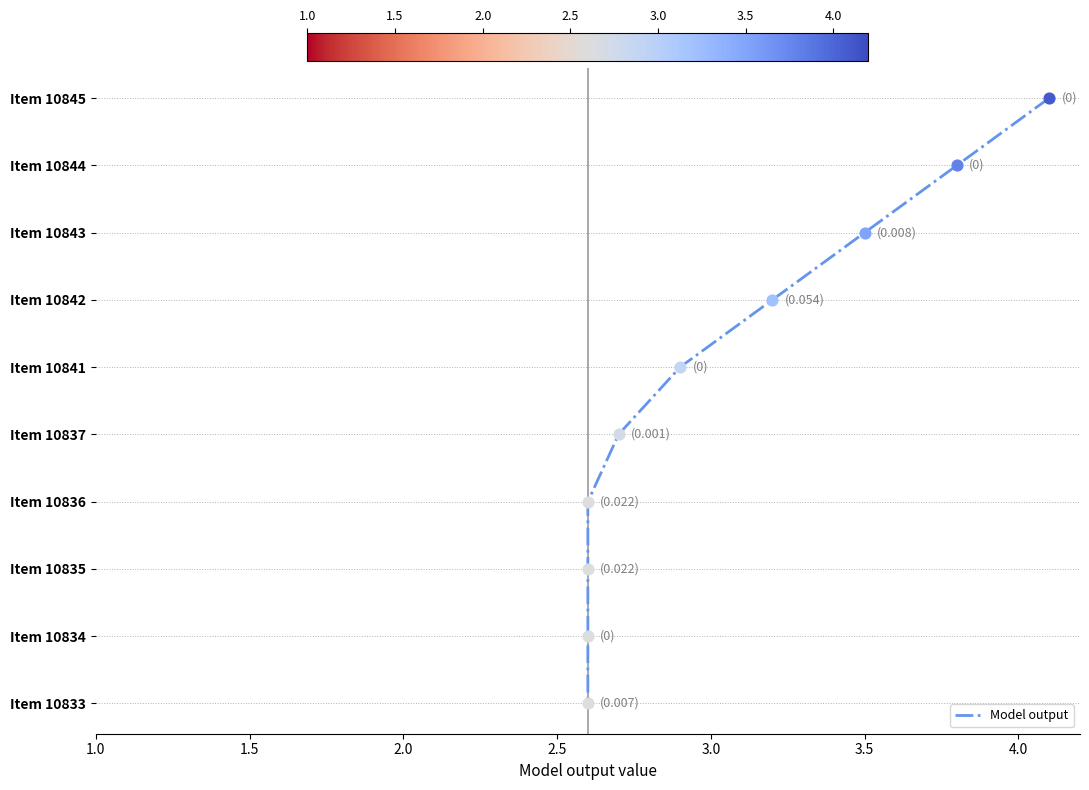

Which has a higher value, 3.5 or 3.0?

3.5